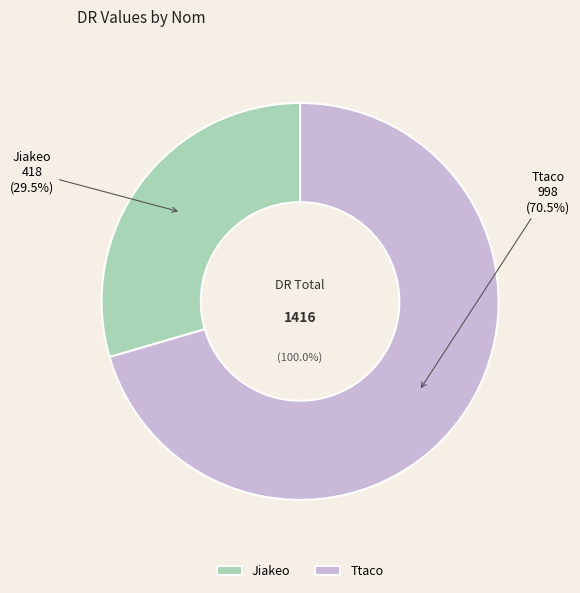

What percentage is the Jiakeo slice, to the nearest percent?

30%